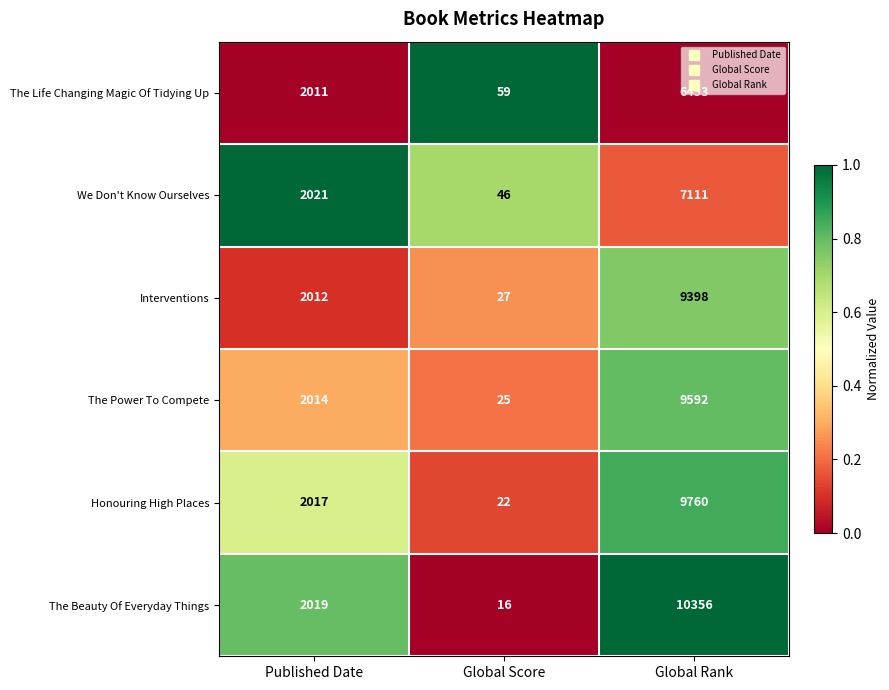

Which series has the largest range (max minus min)?

The Beauty Of Everyday Things